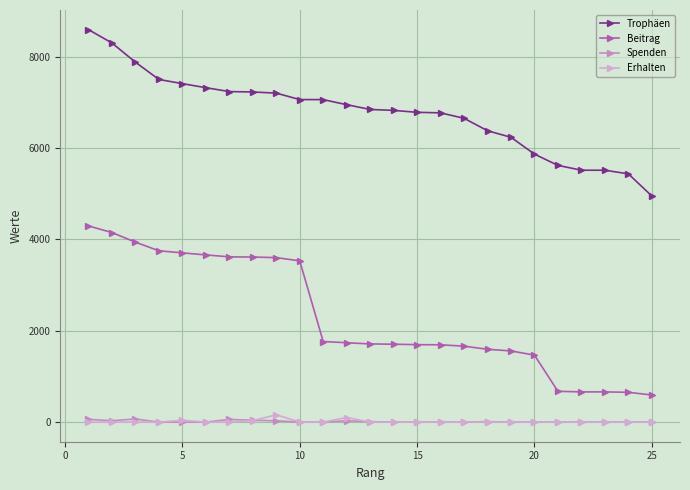

What is the average value of the Spenden series?

13